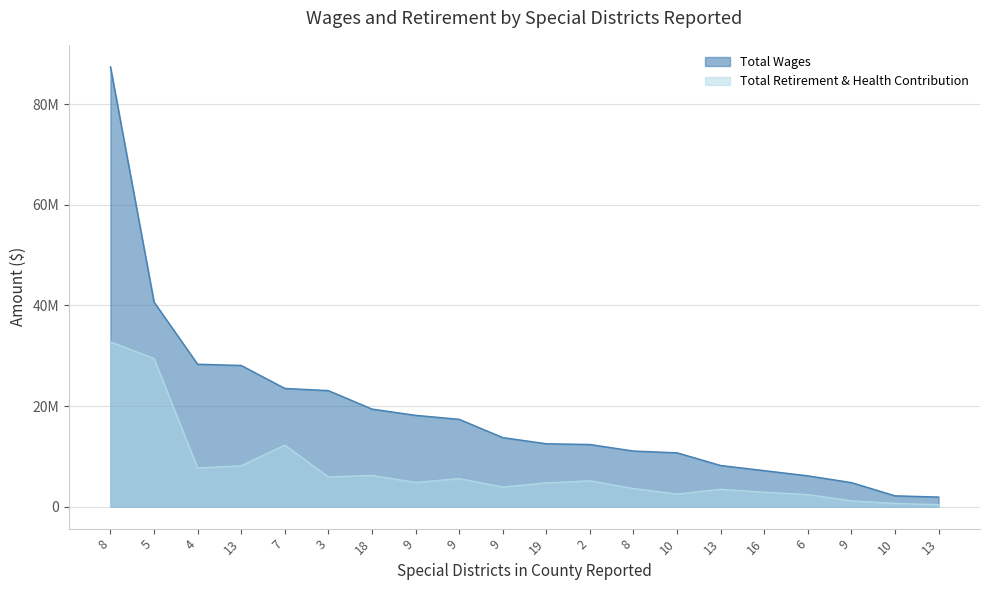

Reading left to right, what are all the values shown in this chart?

Total Wages: 8=87429095.0	5=40673467.0	4=28312796.0	13=28068873.5	7=23503677.0	3=23067496.0	18=19397764.0	9=18154997.0	9=17363902.0	9=13728669.0	19=12506318.8	2=12354924.0	8=11054180.0	10=10702133.0	13=8182607.0	16=7160573.0	6=6127891.4	9=4781503.0	10=2154249.0	13=1906398.0
Total Retirement & Health Contribution: 8=32740302.0	5=29448946.0	4=7675058.0	13=8125796.0	7=12226254.5	3=5903530.0	18=6203076.3	9=4810979.0	9=5562918.0	9=3897099.0	19=4720806.0	2=5132205.0	8=3602814.0	10=2502182.0	13=3449591.0	16=2870121.0	6=2387534.7	9=1161361.0	10=639854.0	13=378321.0